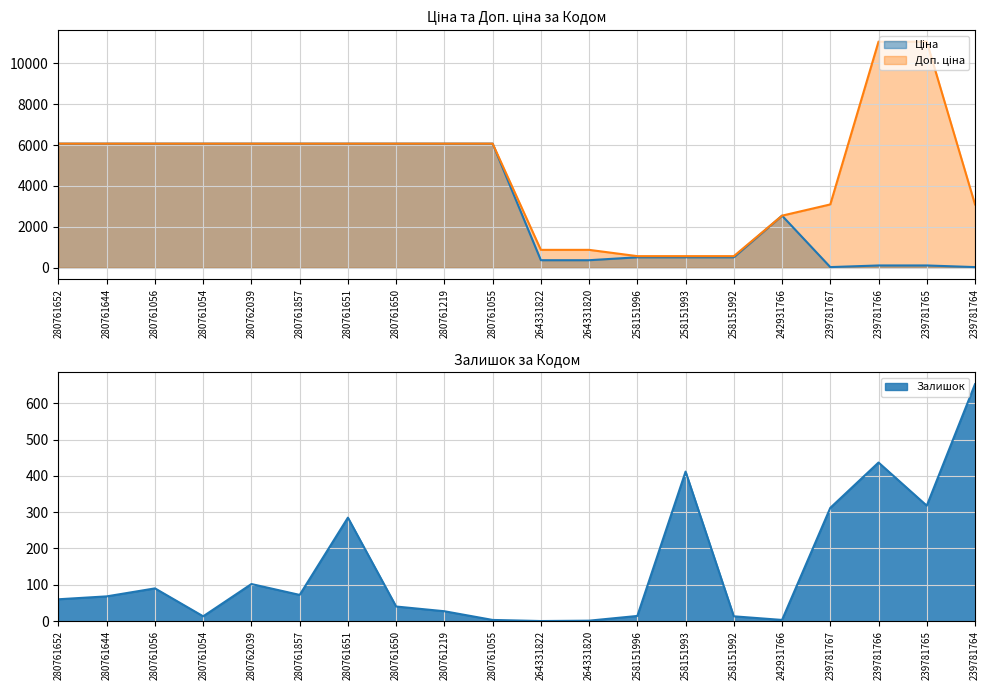

Which series changed the most between 264331820 and 258151992?

Доп. ціна